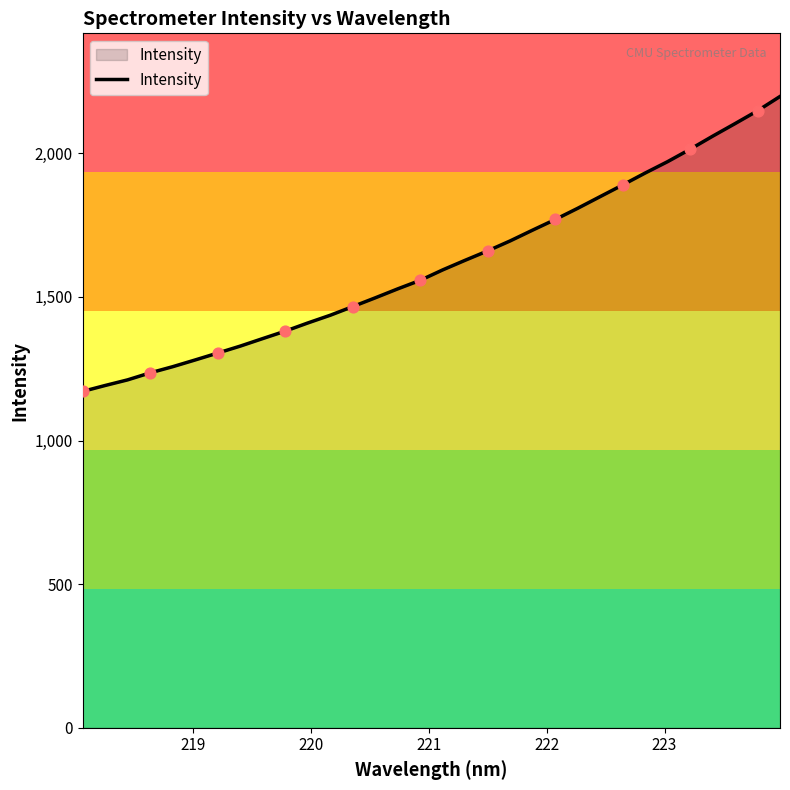

What is the greatest value displayed?

2197.6